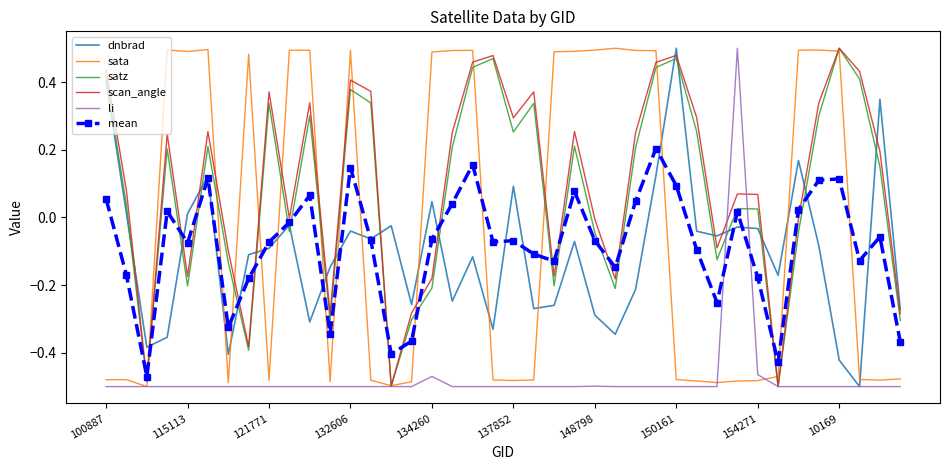

How many times do sata and mean cross each other?

14